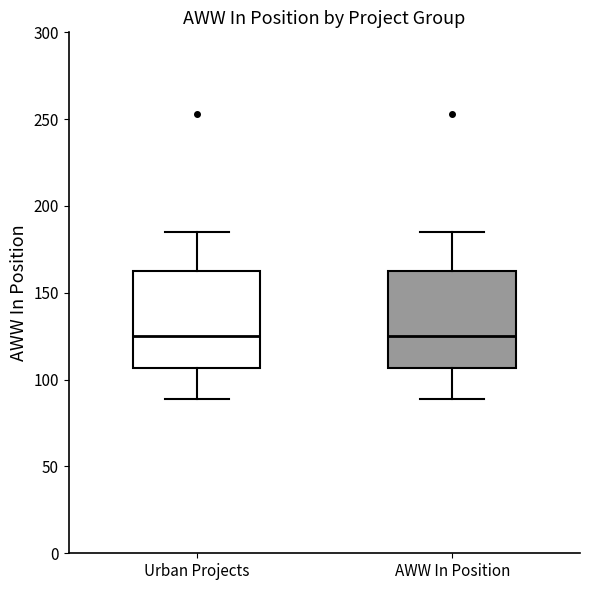

Reading left to right, read every box against the y-axis: the position of its median line, the range the box covers, and the ends of its whiskers. The values are not printed on the chart, so give them approximately, as read against the axis.

Urban Projects: median 125, box 105 to 165, whiskers 90 to 185
AWW In Position: median 125, box 105 to 165, whiskers 90 to 185